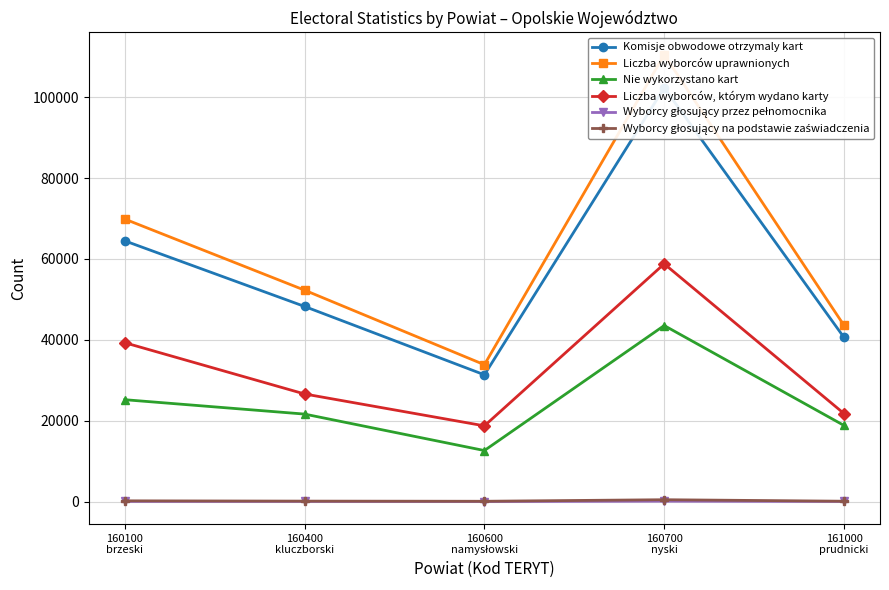

Is it true that Nie wykorzystano kart equals 18816 at 161000
prudnicki?

True